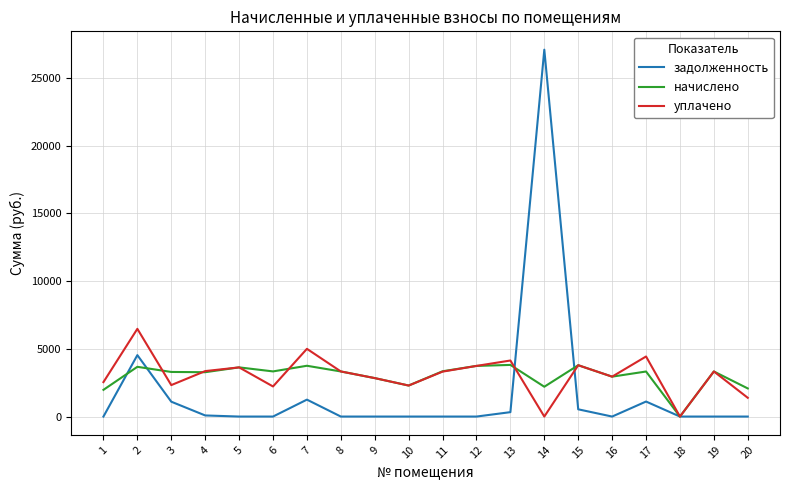

How many categories are shown in the chart?

20